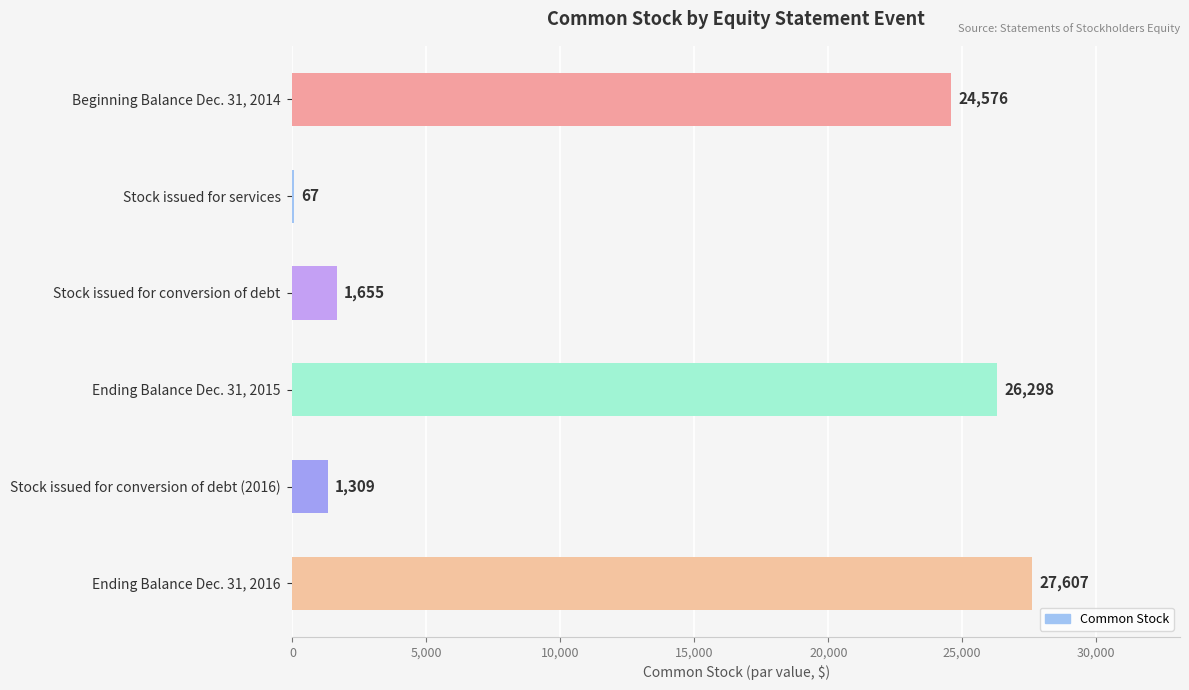

Between Stock issued for services and Ending Balance Dec. 31, 2016, which is larger?

Ending Balance Dec. 31, 2016